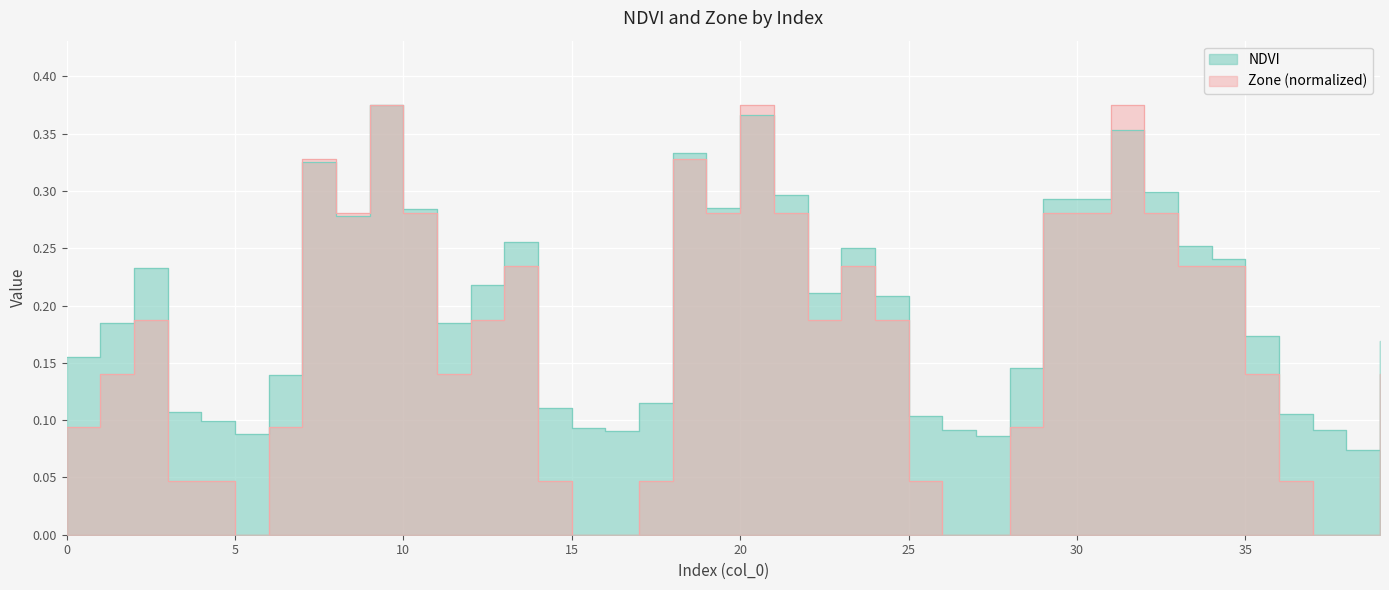

Is it true that NDVI equals 0.2 at 22?

True